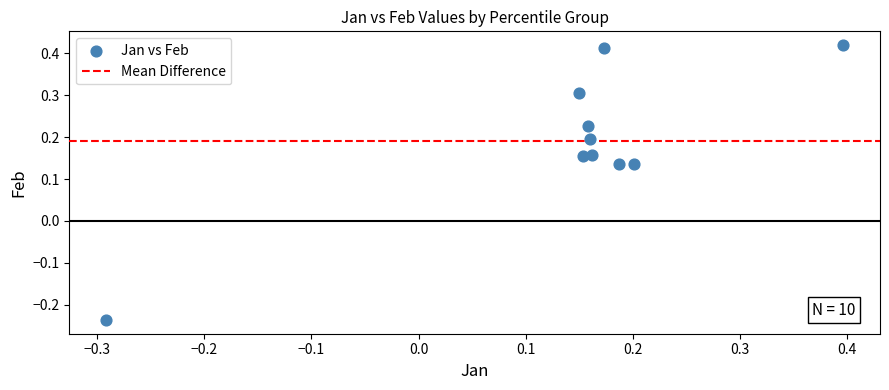

What is the range of X values (max minus min)?

0.7